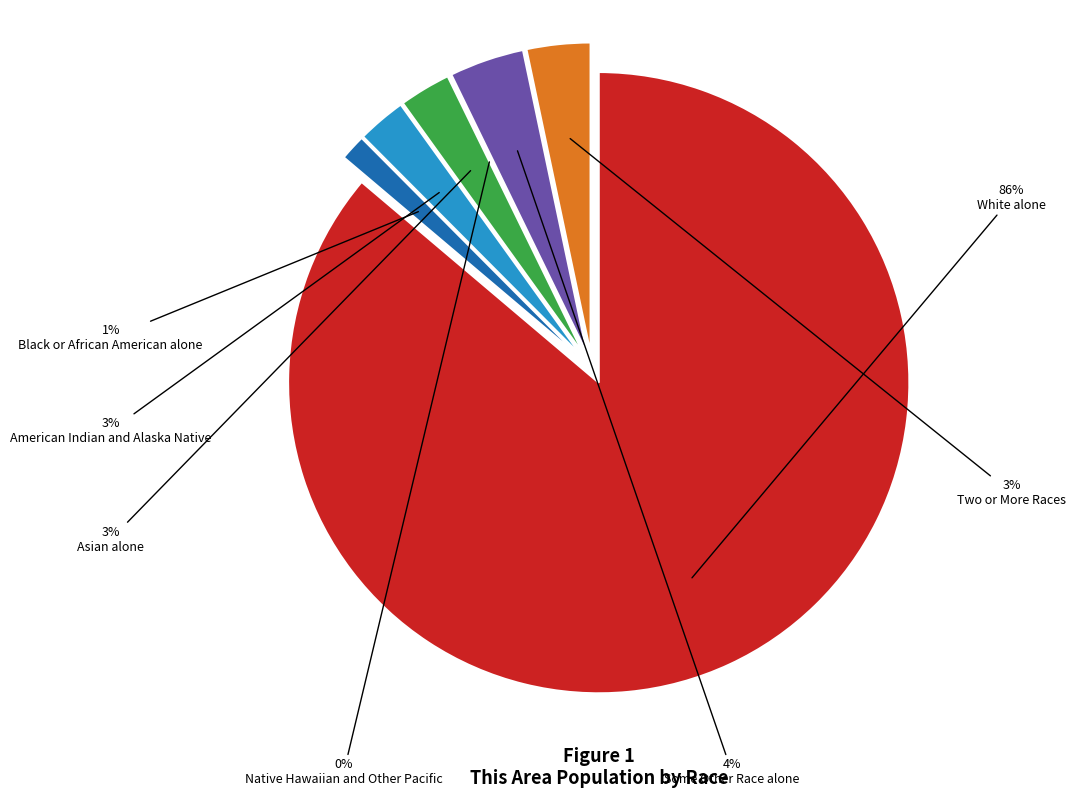

The Asian alone slice represents 1% of the pie. True or false?

False